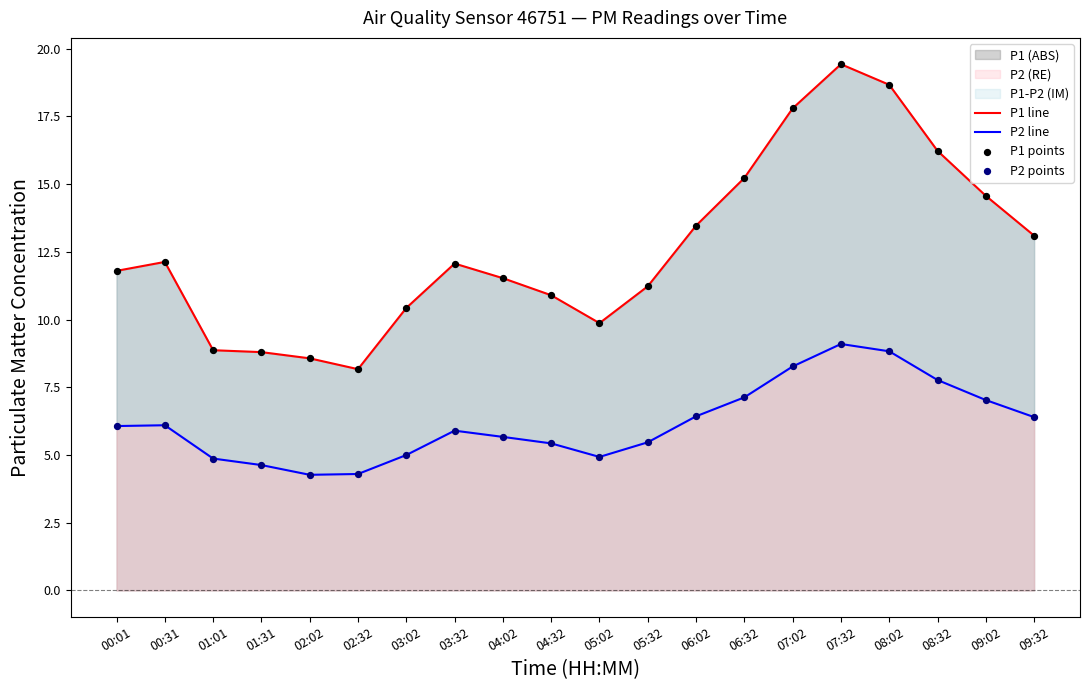

Is it true that P1 (ABS) equals 11.5 at 04:02?

True